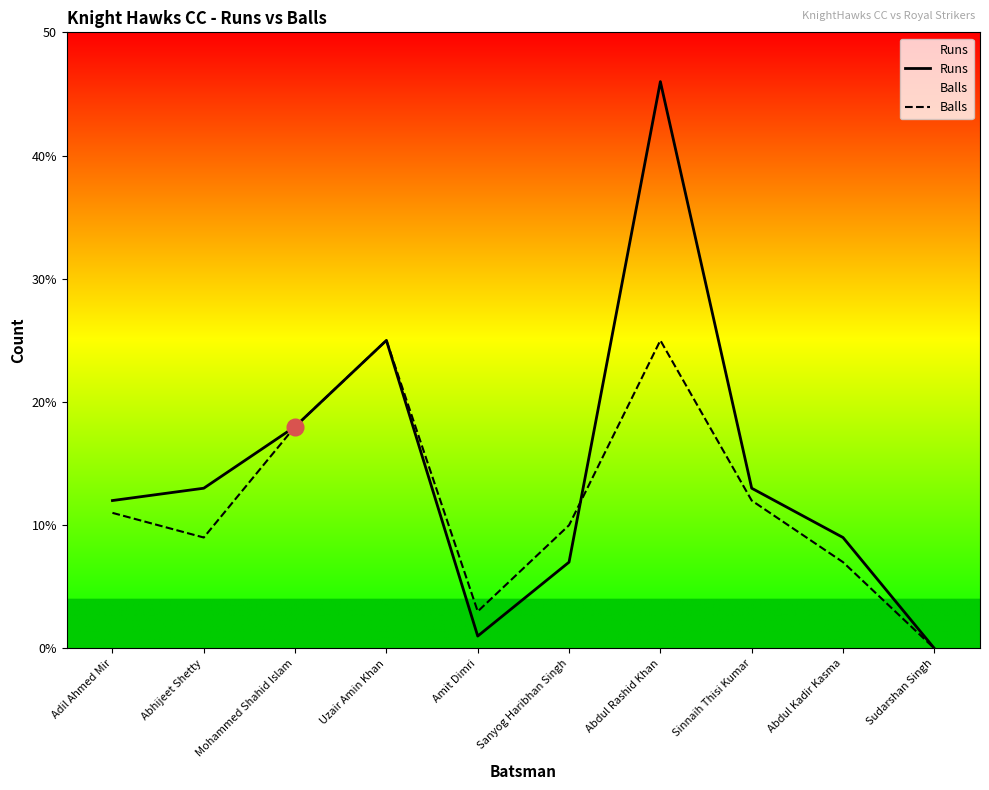

Read the Runs value at Sanyog Haribhan Singh, to the nearest 10.

10